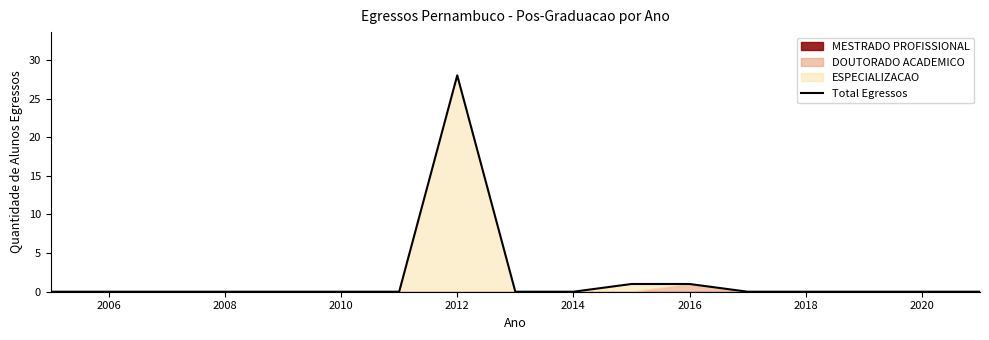

The Total Egressos series shows 1 at 2016. True or false?

True